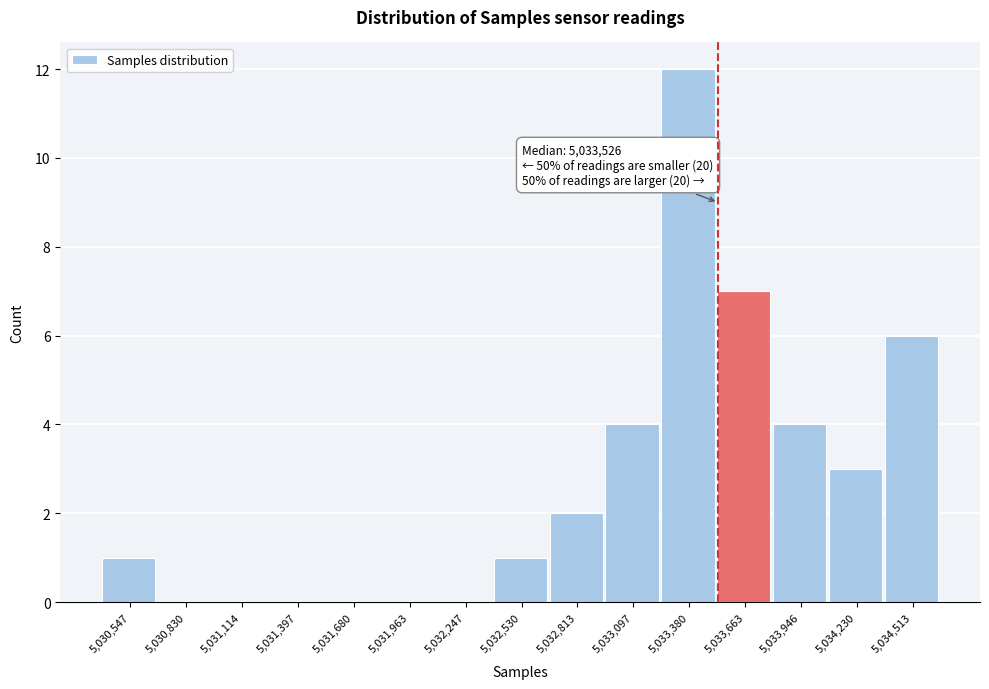

Which range on the x-axis has the tallest bar?

5033250 to 5033500